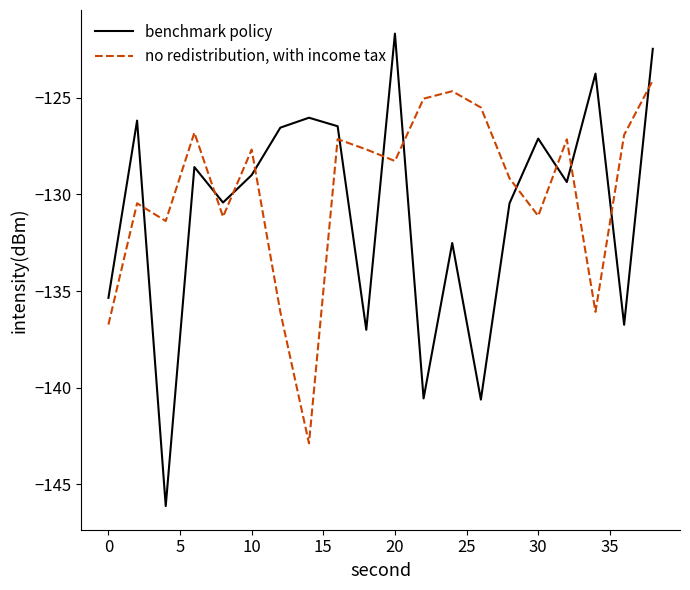

How many interior local valleys does the benchmark policy series have?

7